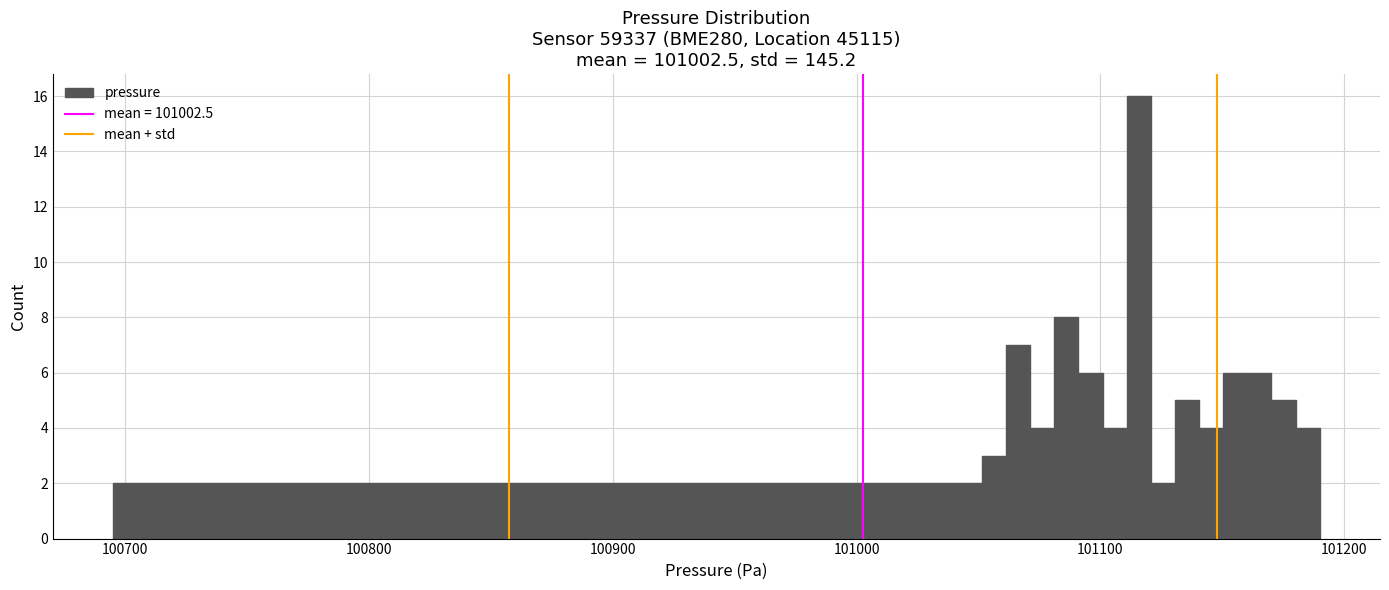

Read against the x-axis, roughly where is the centre of the tallest bar?

101120